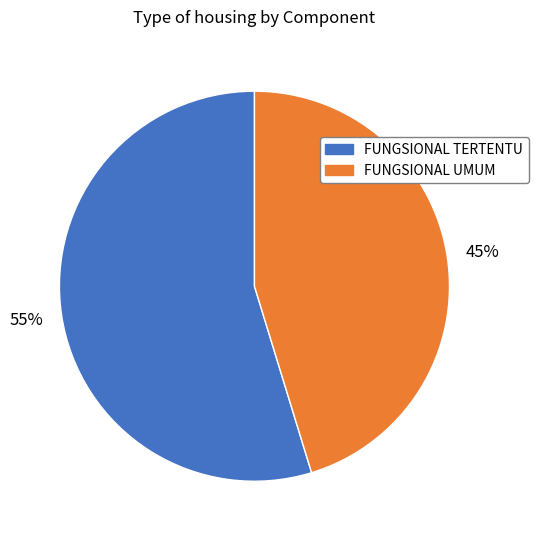

To the nearest percent, what is the average slice percentage?

50%